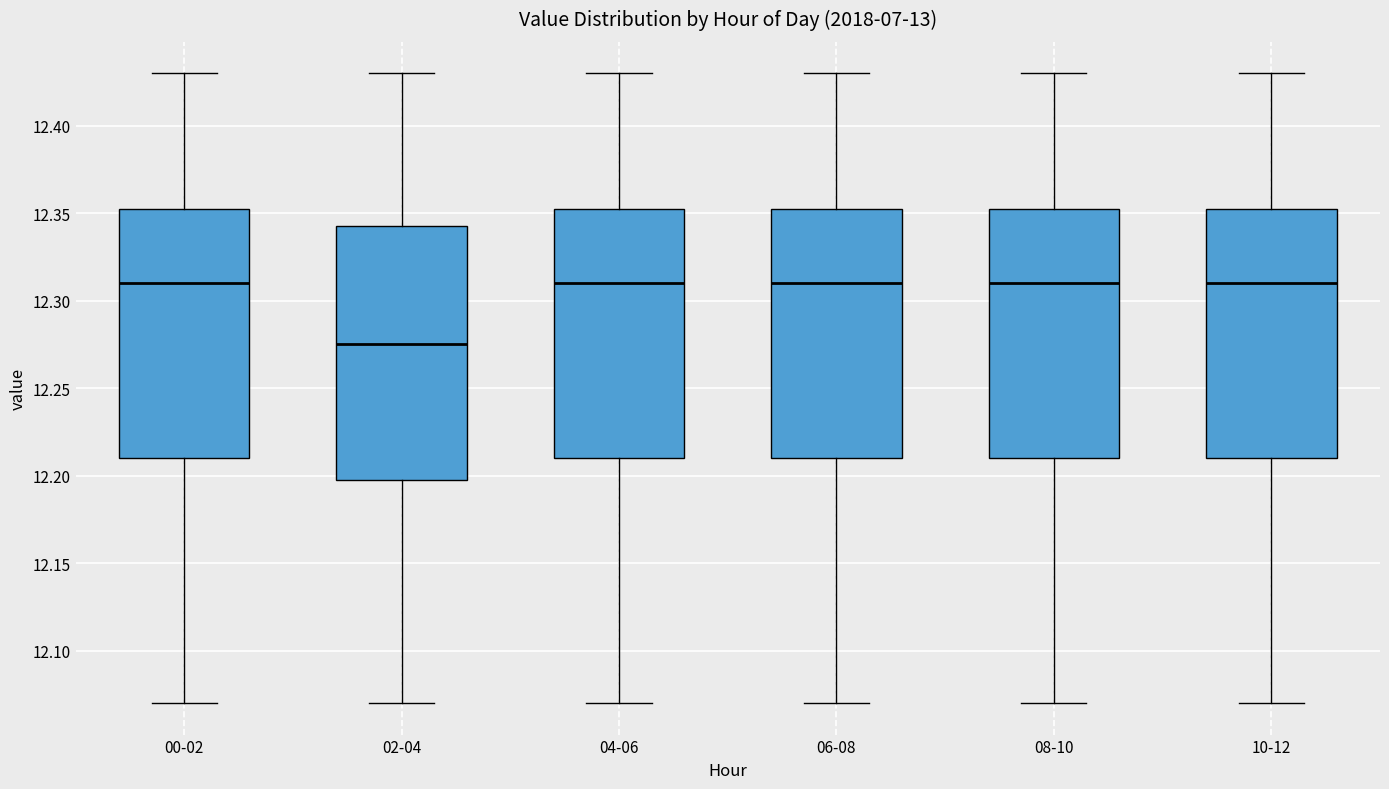

Reading left to right, read every box against the y-axis: the position of its median line, the range the box covers, and the ends of its whiskers. The values are not printed on the chart, so give them approximately, as read against the axis.

00-02: median 12.310, box 12.210 to 12.355, whiskers 12.070 to 12.430
02-04: median 12.275, box 12.200 to 12.345, whiskers 12.070 to 12.430
04-06: median 12.310, box 12.210 to 12.355, whiskers 12.070 to 12.430
06-08: median 12.310, box 12.210 to 12.355, whiskers 12.070 to 12.430
08-10: median 12.310, box 12.210 to 12.355, whiskers 12.070 to 12.430
10-12: median 12.310, box 12.210 to 12.355, whiskers 12.070 to 12.430